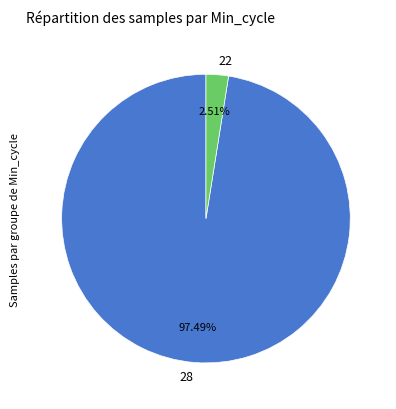

Combined, do 22 and 28 account for over 50%?

Yes